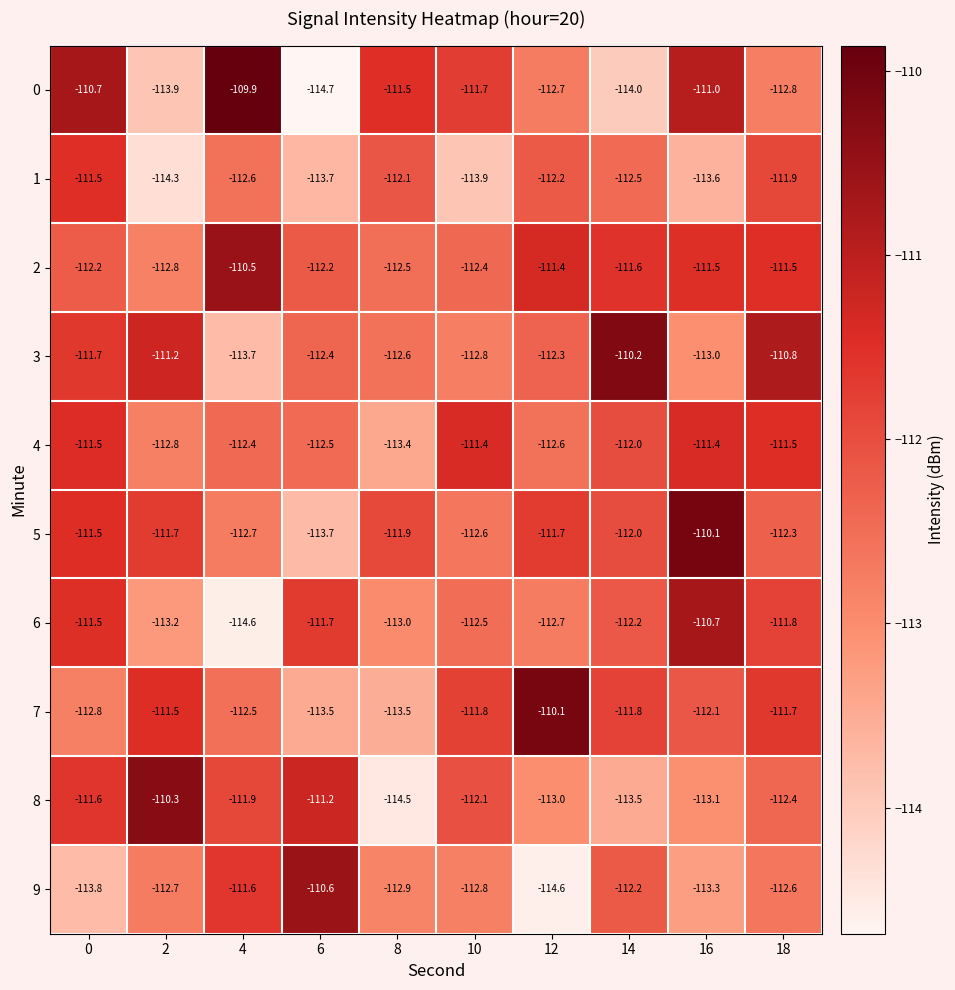

At 16, list the series in order from largest to smallest.

5, 6, 0, 4, 2, 7, 3, 8, 9, 1